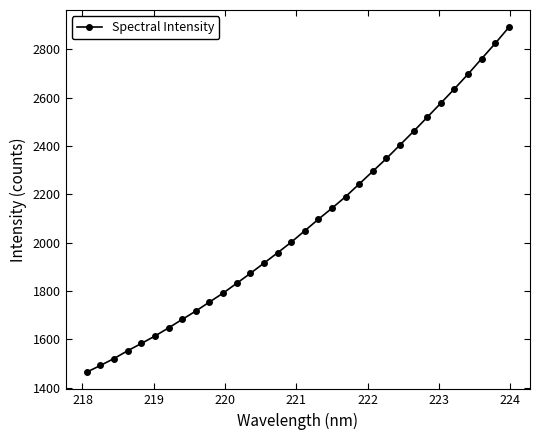

What is the sum of all values?

66553.8